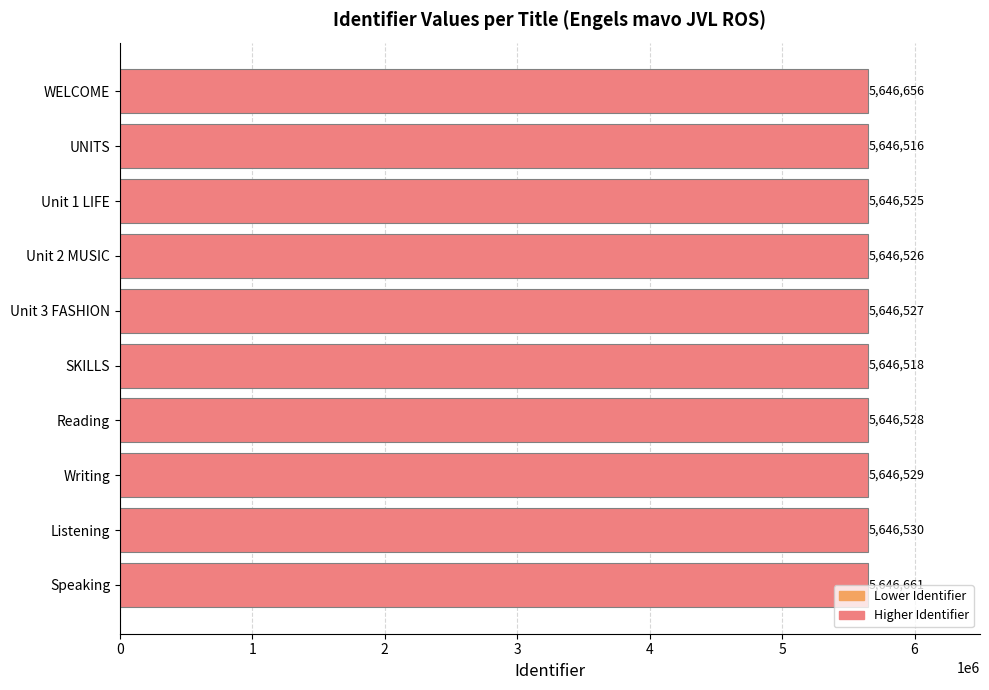

Is it true that the value at Speaking is 1279498?

False